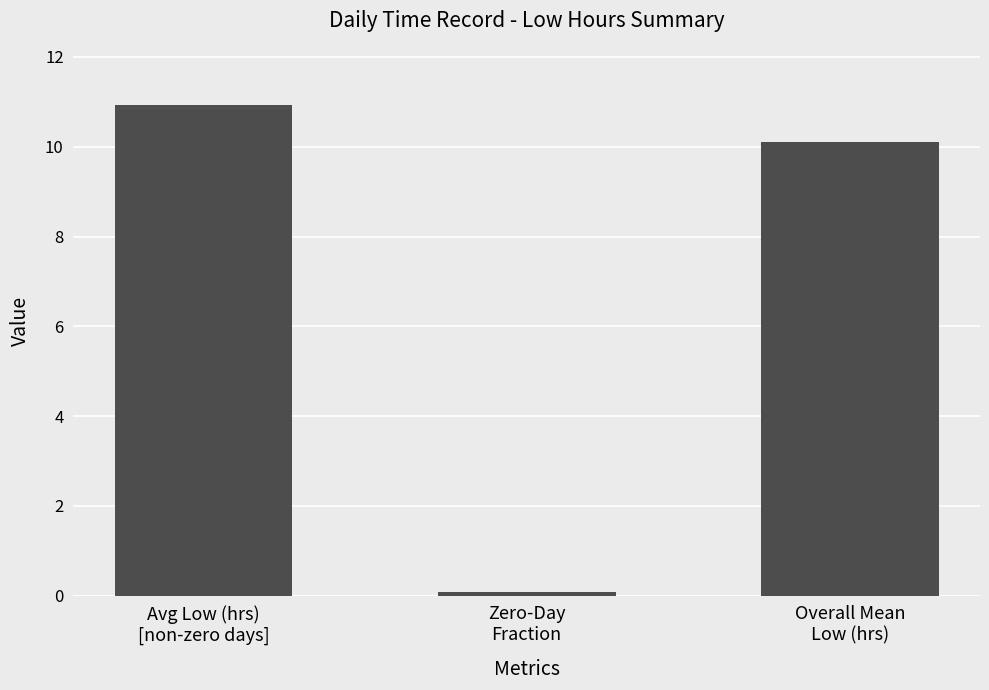

Are the bars horizontal?

No